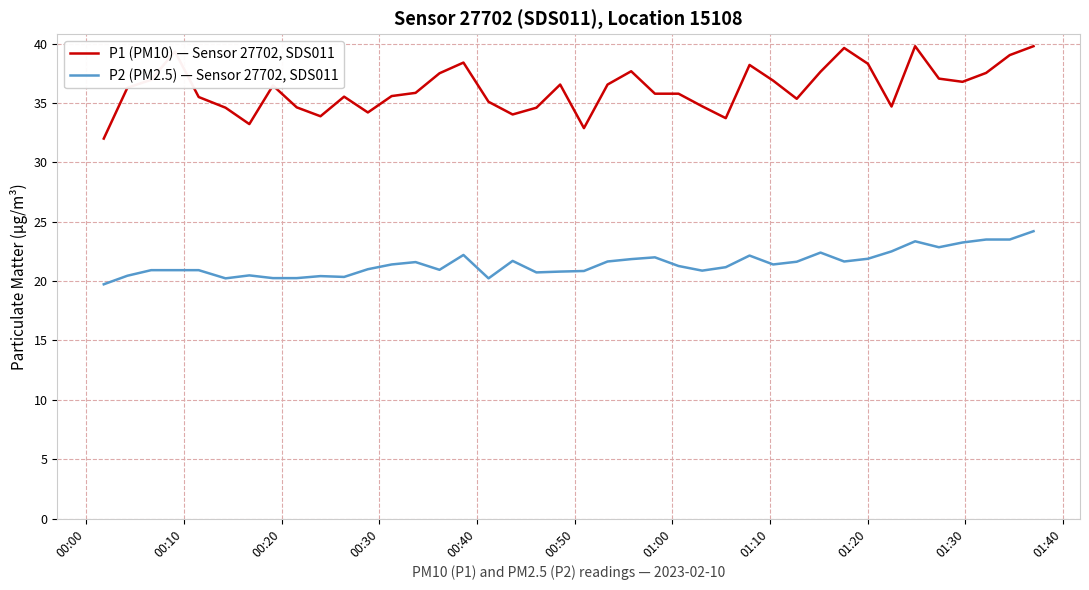

What is the difference between the maximum and minimum values in the P1 (PM10) — Sensor 27702, SDS011 series?

7.8